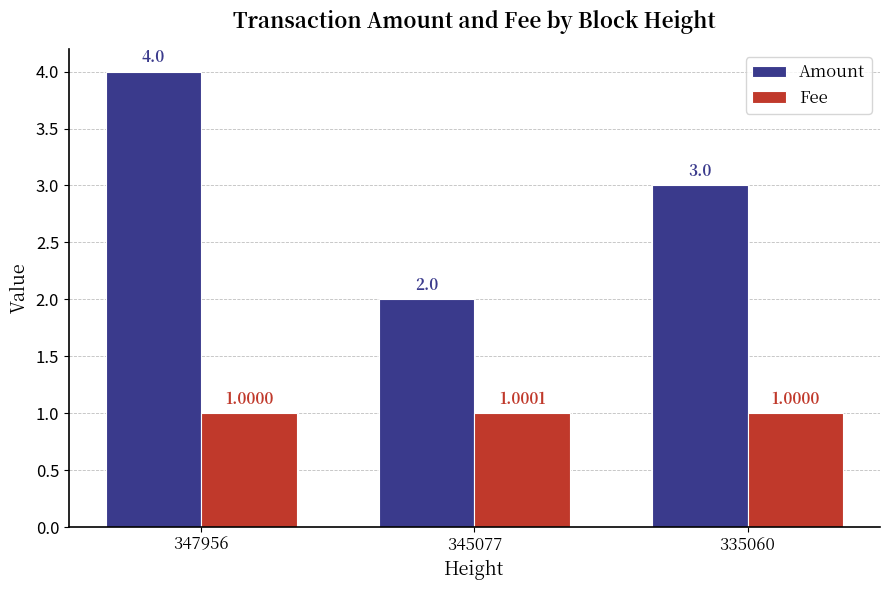

How many Fee values are between 1 and 2?

3